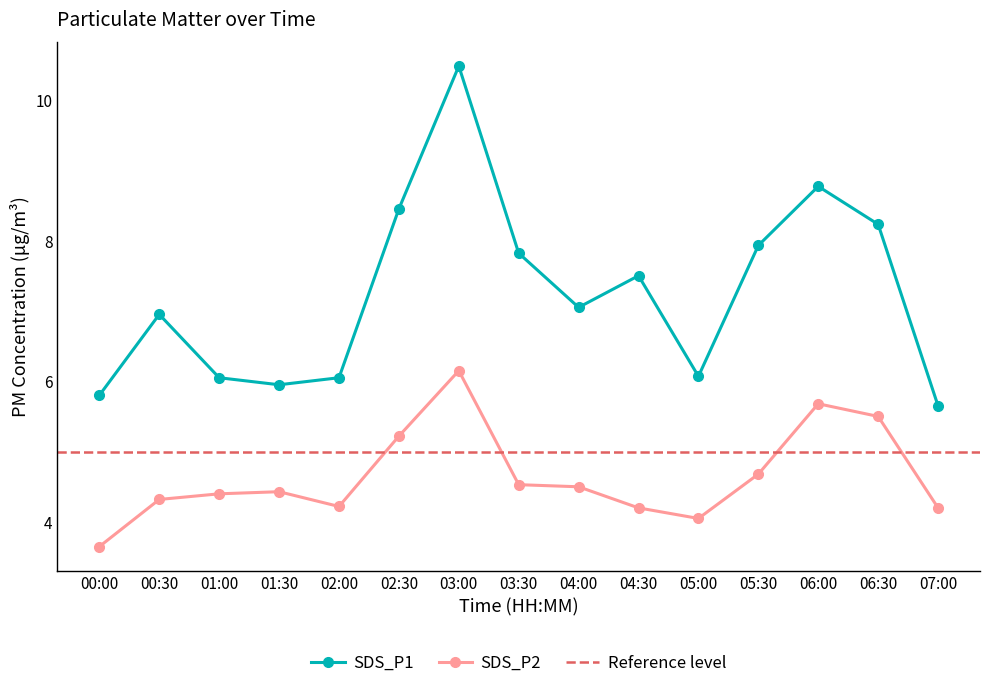

True or false: SDS_P1 has more than 2 interior local peaks.

True